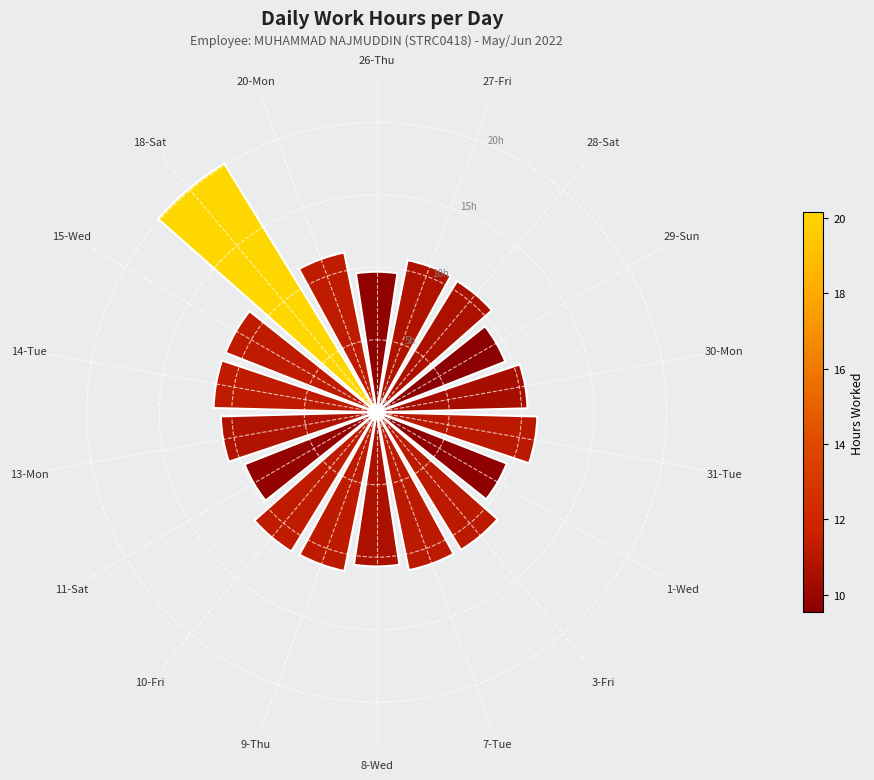

What is the change in value from 29-Sun to 20-Mon?

+1.7